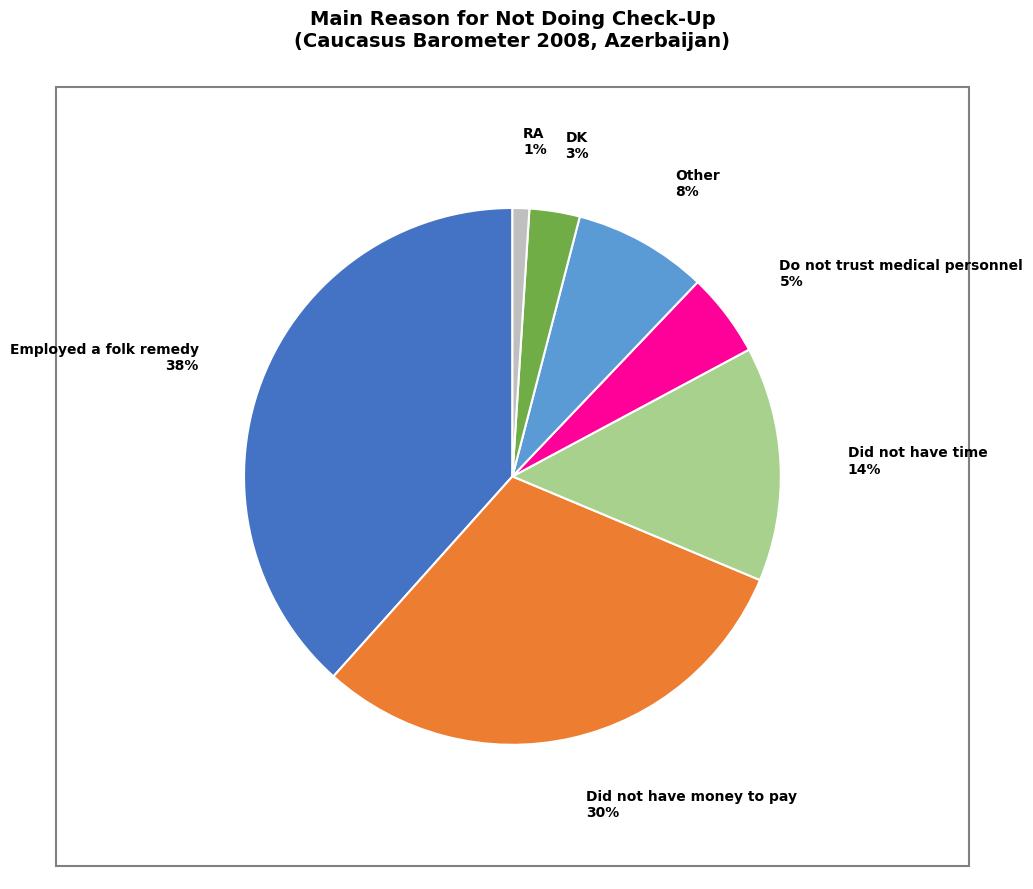

Combined, do Other and RA account for over 50%?

No